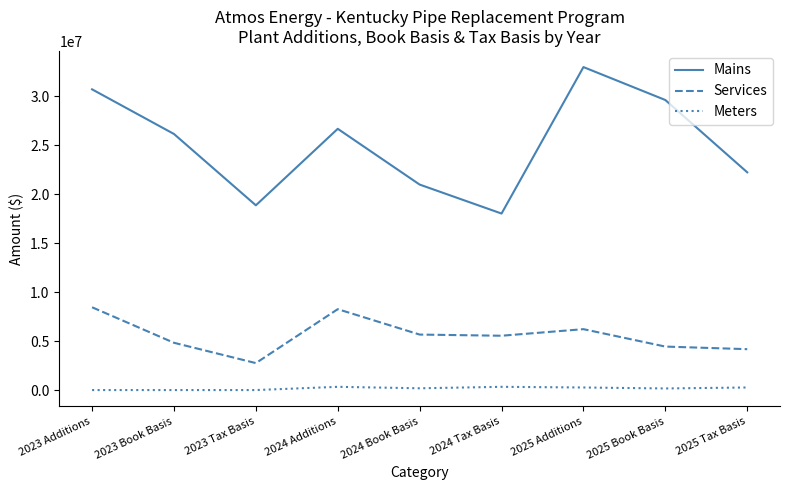

What is the highest value of the Services series?

8452979.6